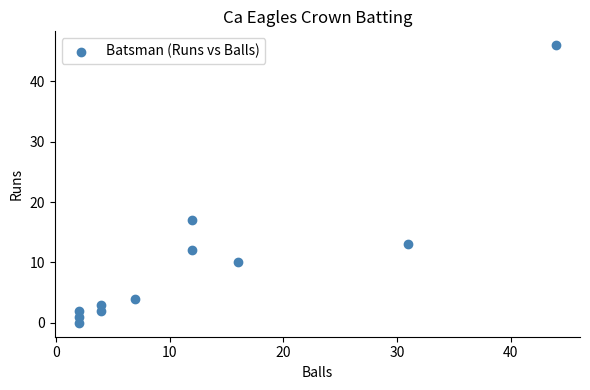

What is the average Y value?

10